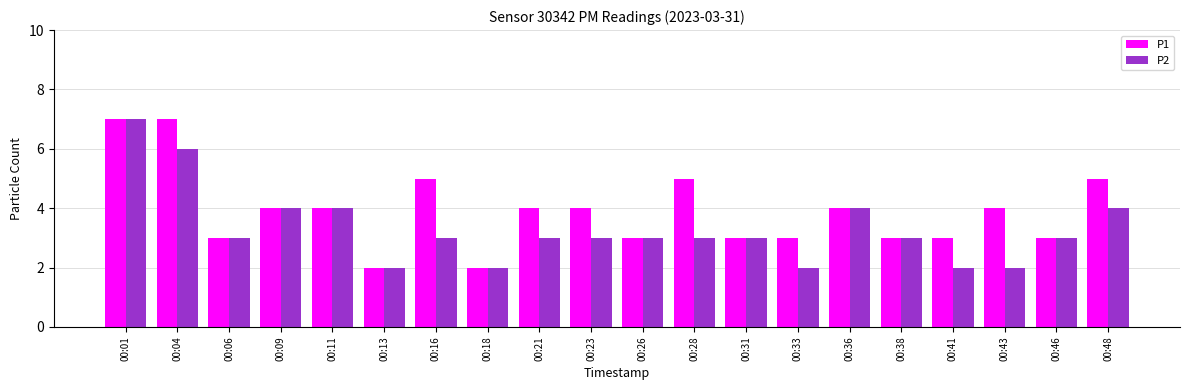

The P1 series shows 3 at 00:06. True or false?

True